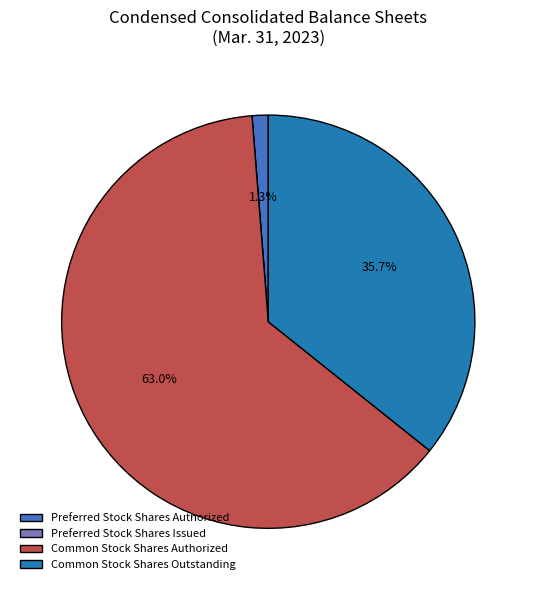

Which slice represents more than half of the pie?

Common Stock Shares Authorized